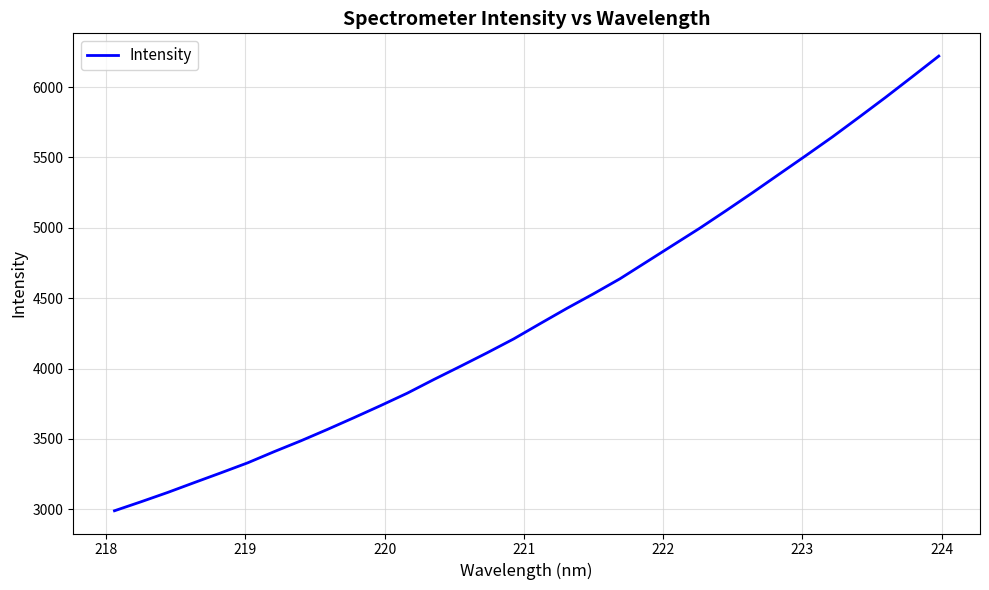

What is the greatest value displayed?

6219.9